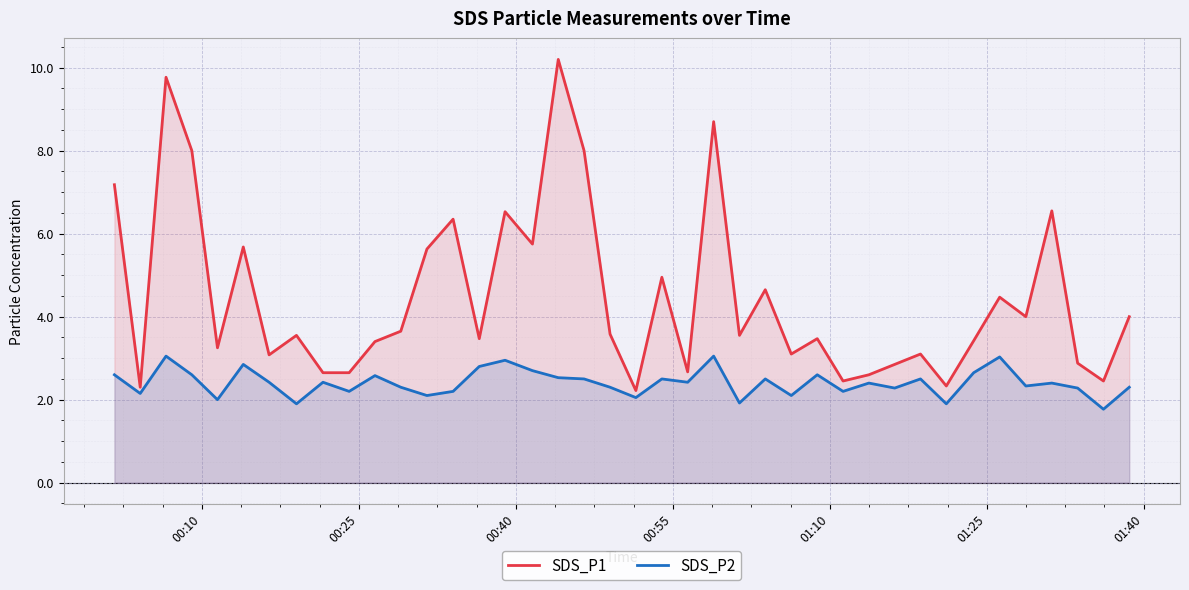

What is the average value of the SDS_P2 series?

2.4